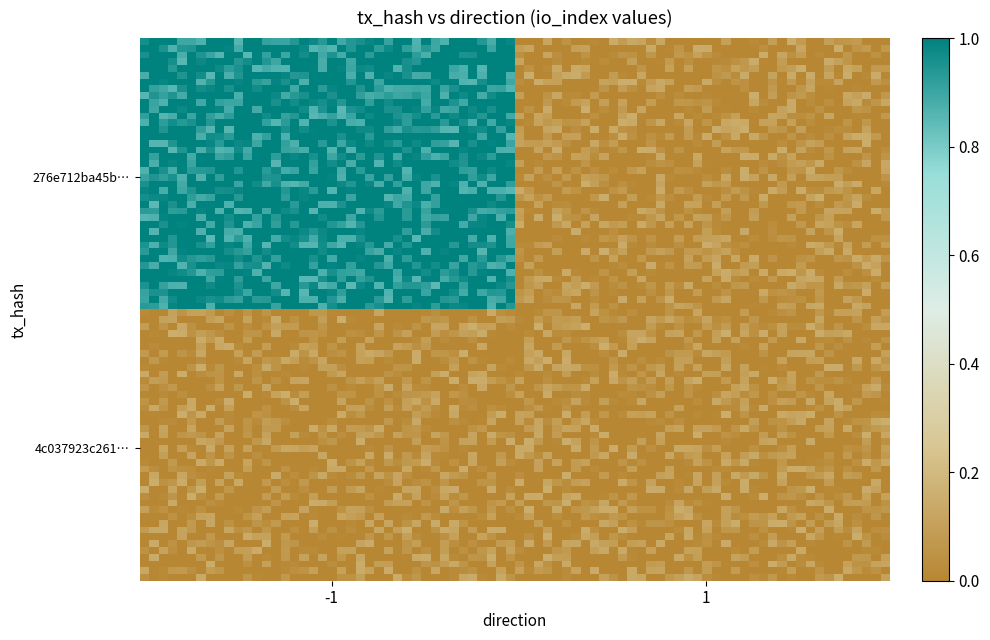

Reading left to right, transcribe all the data shown in this chart.

276e712ba45bb57e538be38ca504c3f8333b0ef: -1=1	1=0
4c037923c2613d869ee12debddc61fe23586033: -1=0	1=0